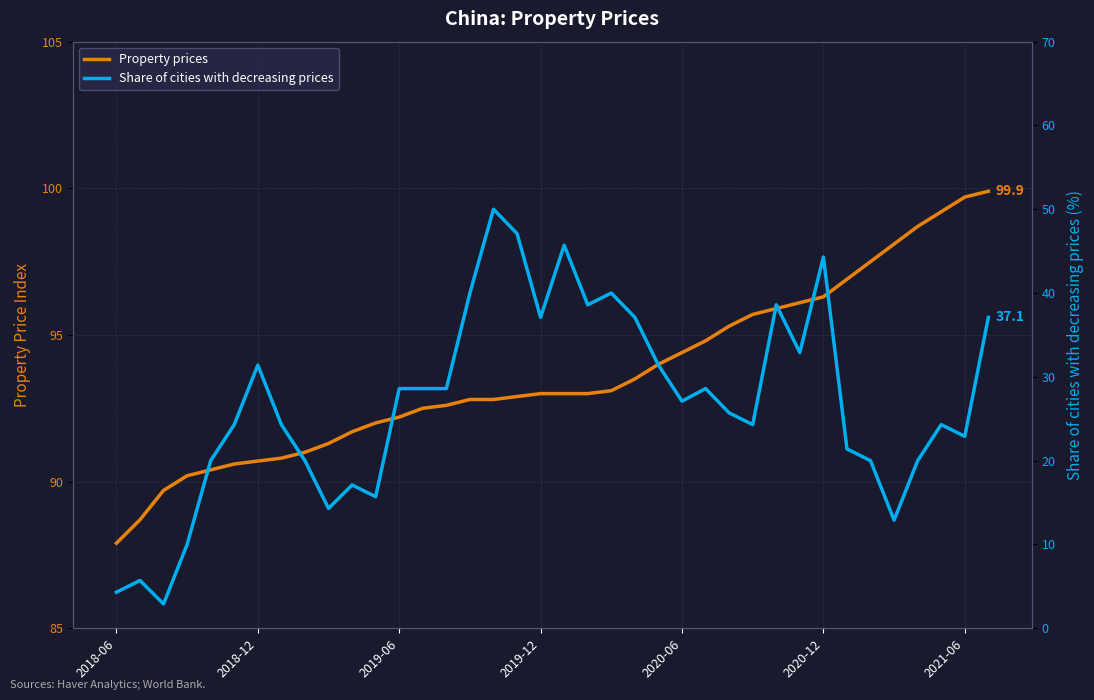

What is the difference between the maximum and minimum values in the Property prices series?

12.0